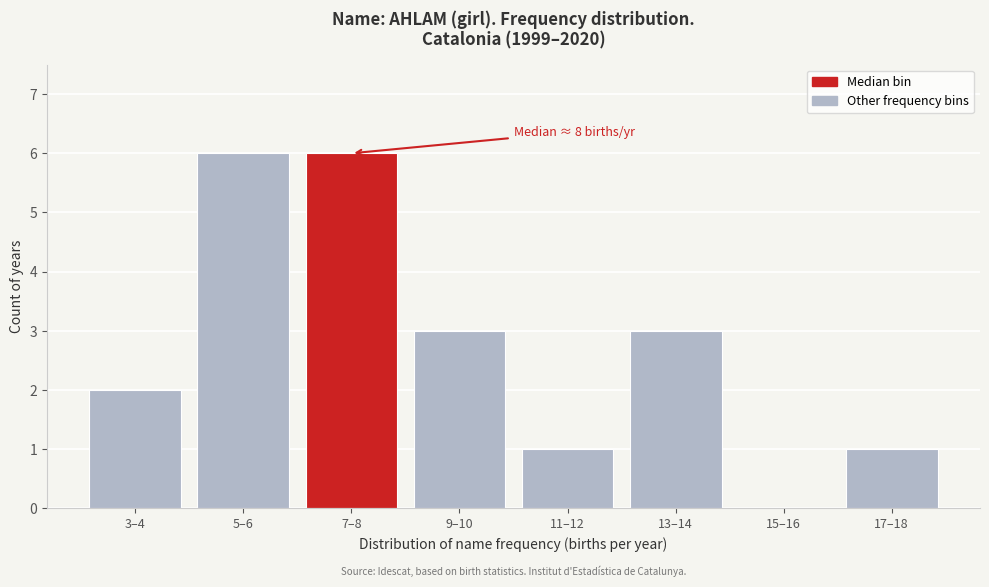

Reading left to right, what are all the values shown in this chart?

3–4=2	5–6=6	7–8=6	9–10=3	11–12=1	13–14=3	15–16=0	17–18=1